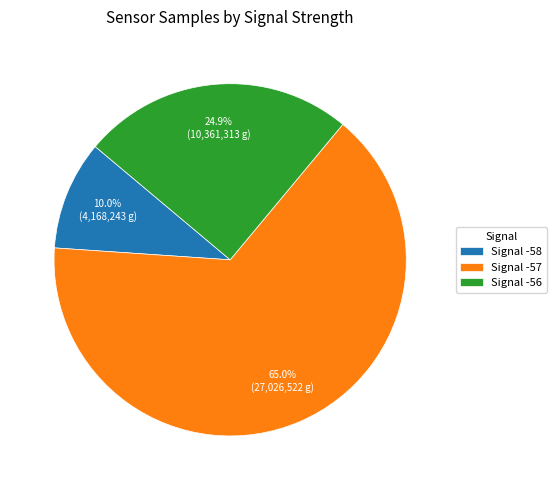

Is there a majority slice in this chart?

Yes